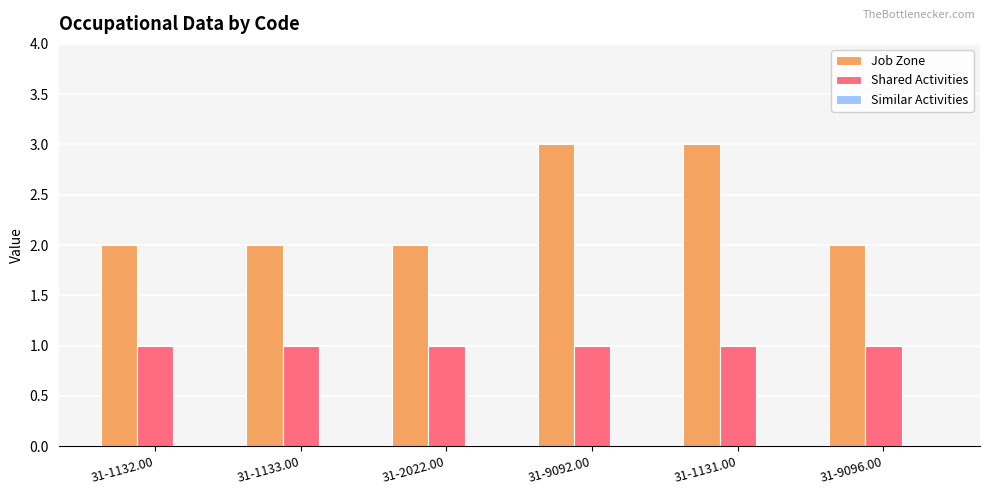

Which series has the largest total across all categories?

Job Zone